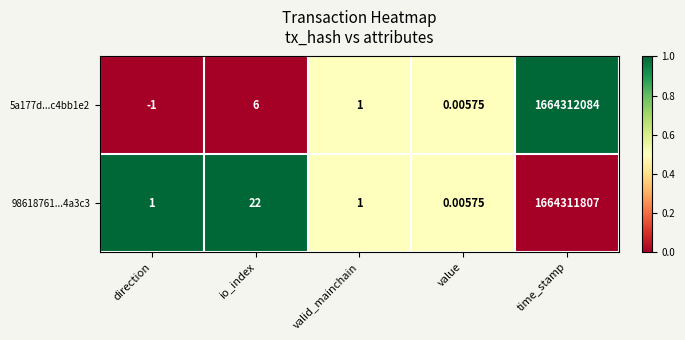

Where does the 5a177d...c4bb1e2 series first go above 1?

io_index